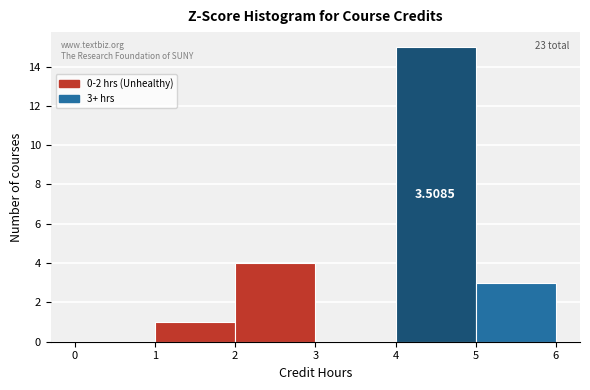

Which range on the x-axis has the tallest bar?

4 to 5